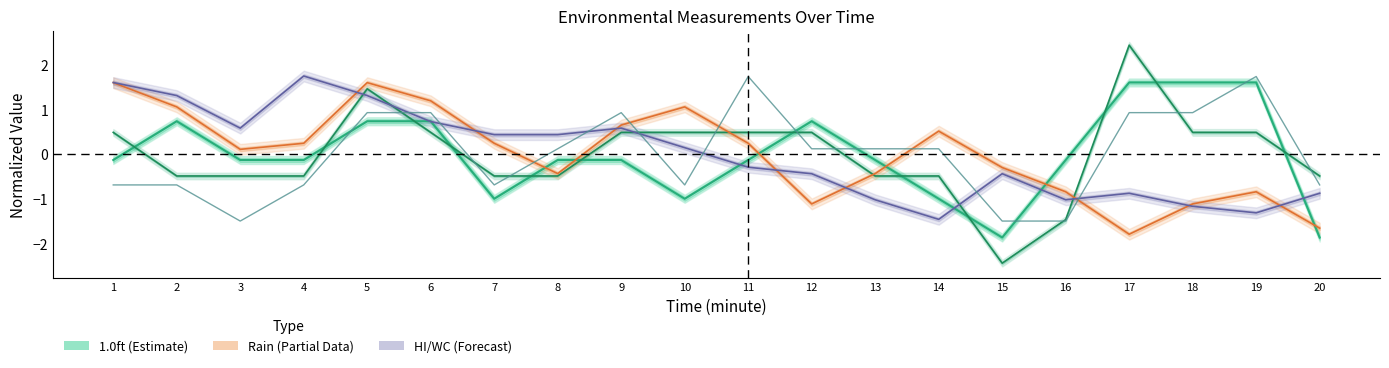

At which category is the sum across all series the highest?

5